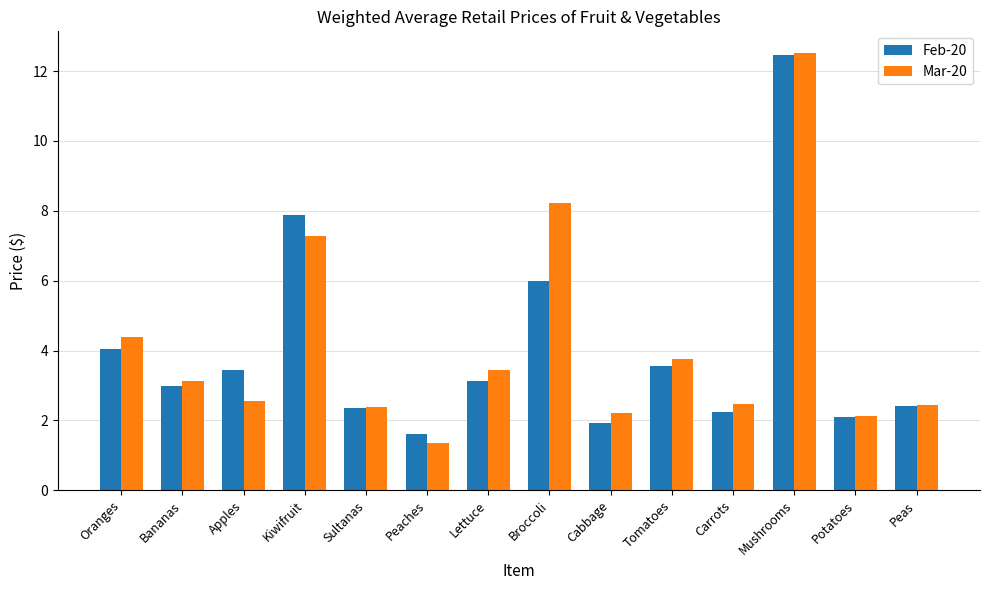

True or false: Feb-20 has a value of 2.1 at Potatoes.

True